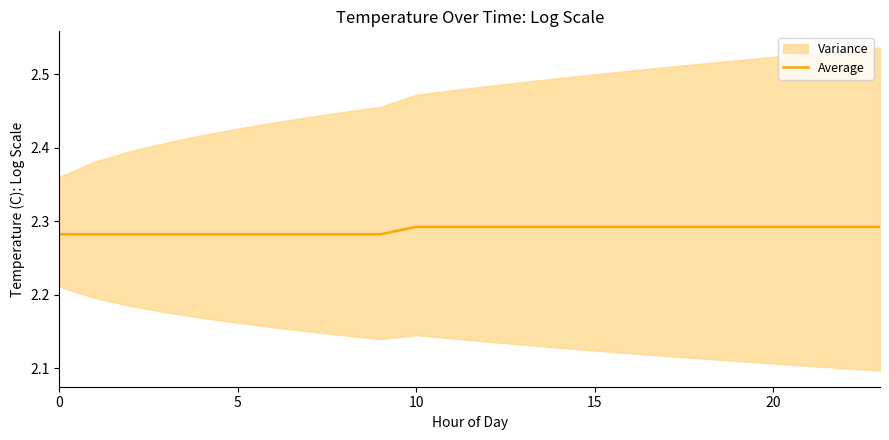

What value does the data have at 11?

2.3